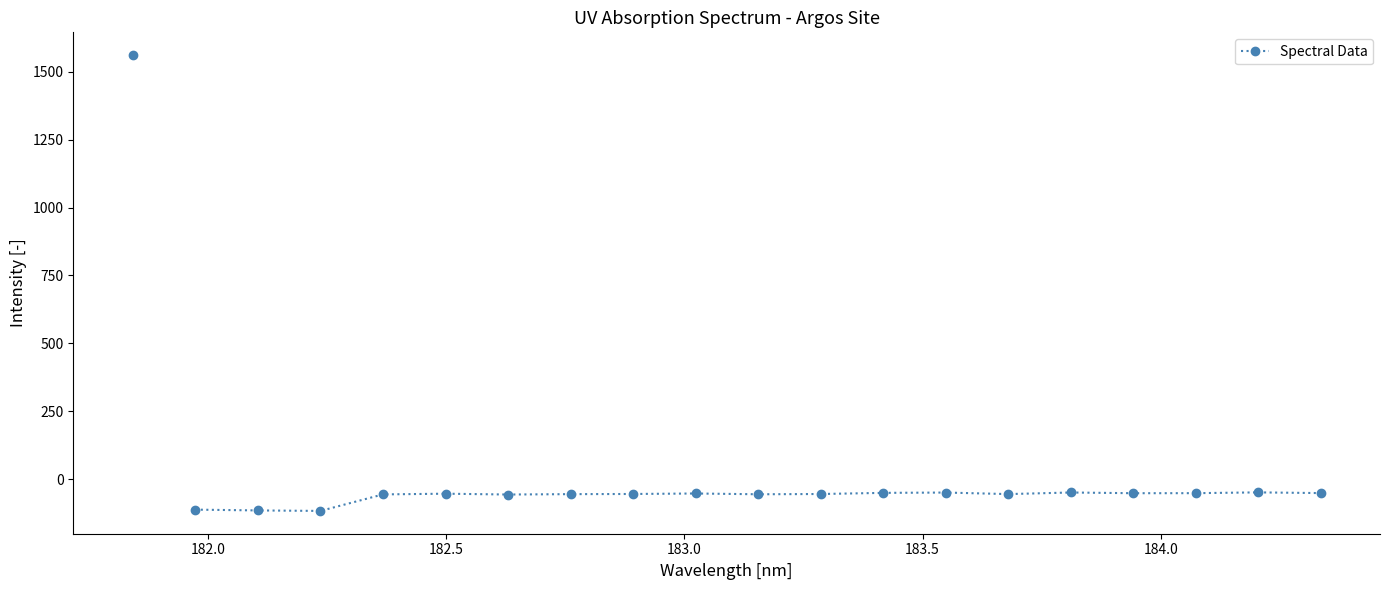

What is the maximum value shown in the chart?

-49.1